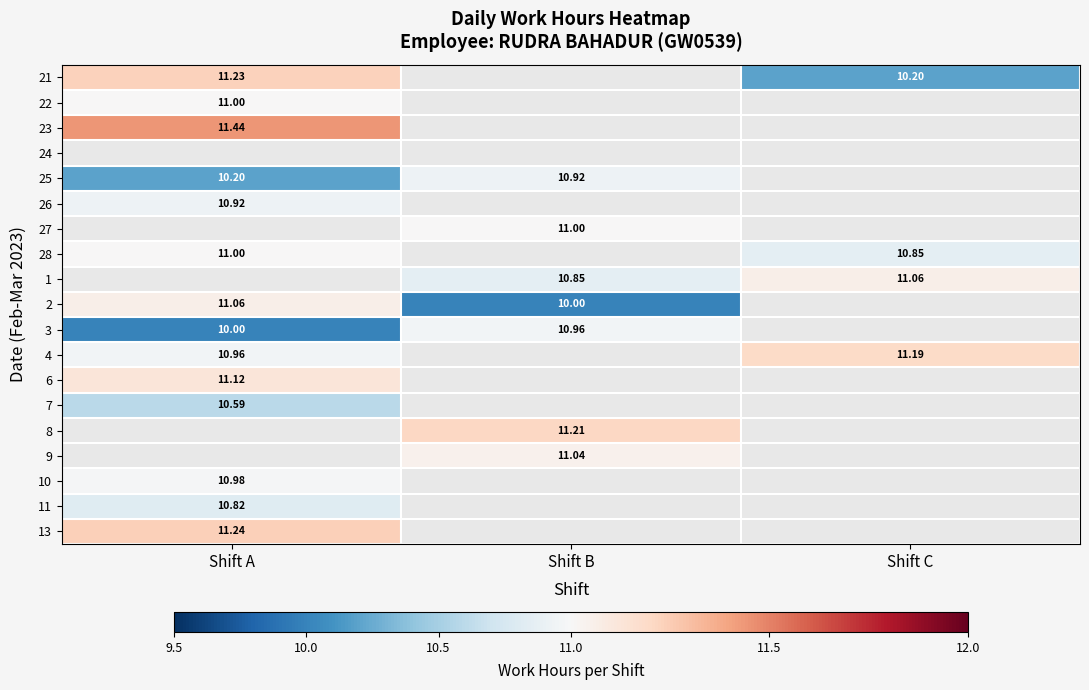

What is the greatest value displayed?

11.4